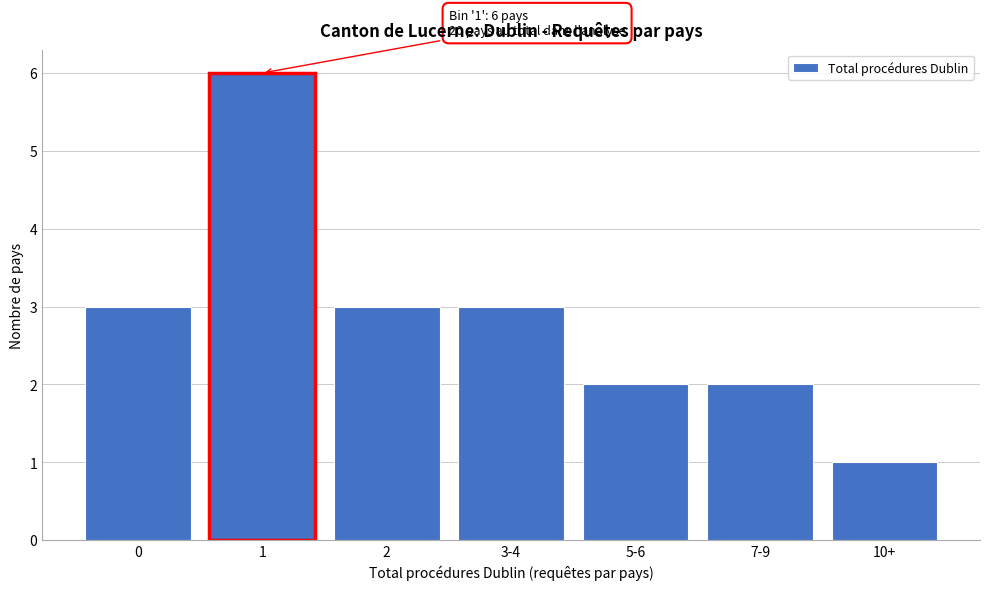

Reading left to right, list all the values displayed in this chart.

0=3	1=6	2=3	3-4=3	5-6=2	7-9=2	10+=1